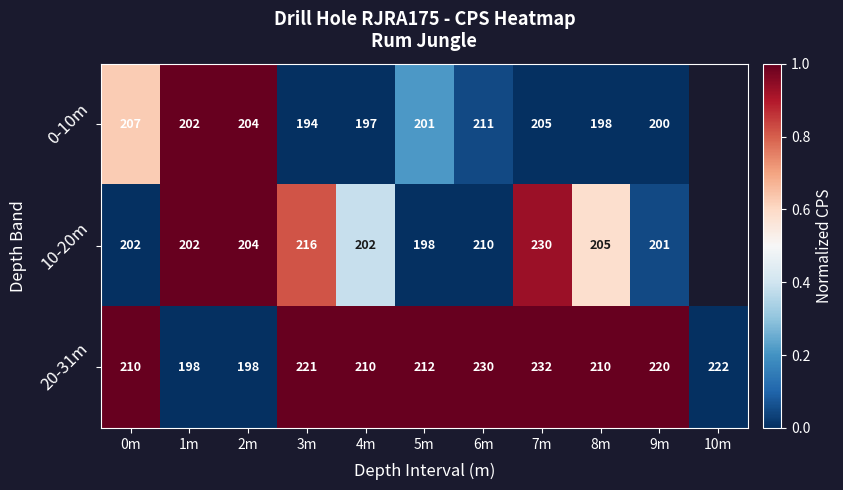

The 20-31m series shows 1.0 at 4m. True or false?

True